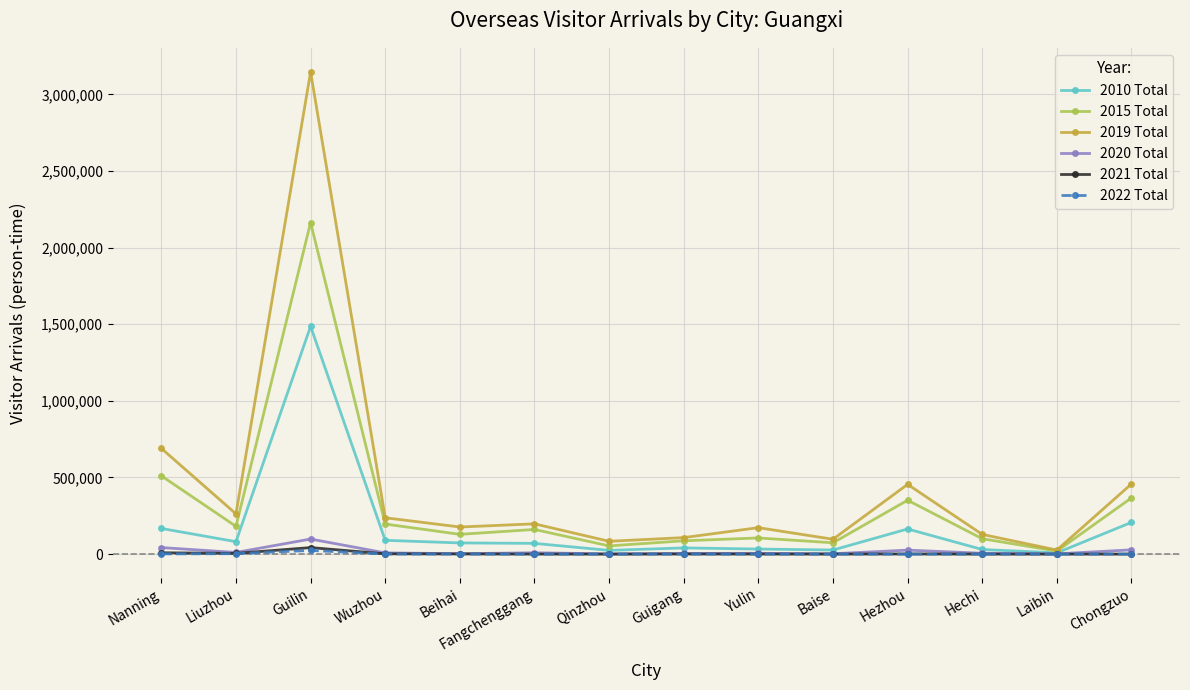

Which series changed the most between Liuzhou and Hechi?

2019 Total